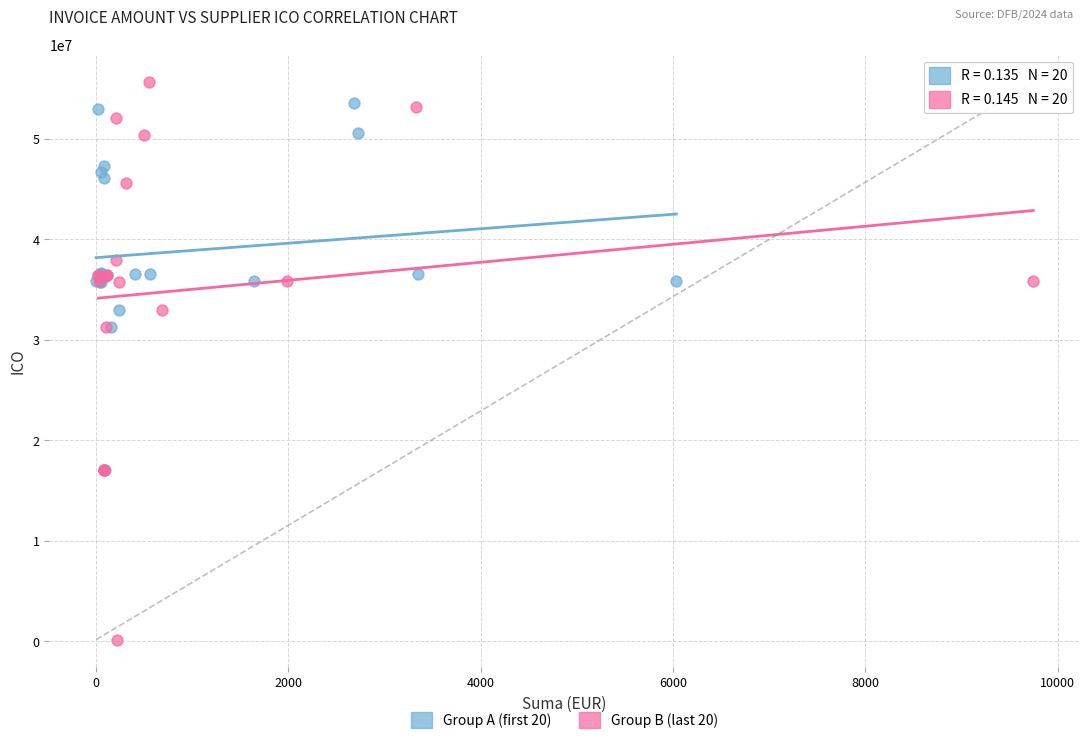

Which series has the widest spread of Y values?

Group B (last 20)